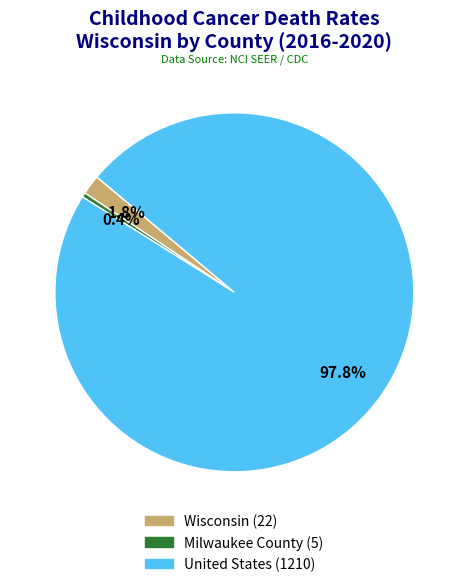

What is the largest slice in the pie chart?

United States